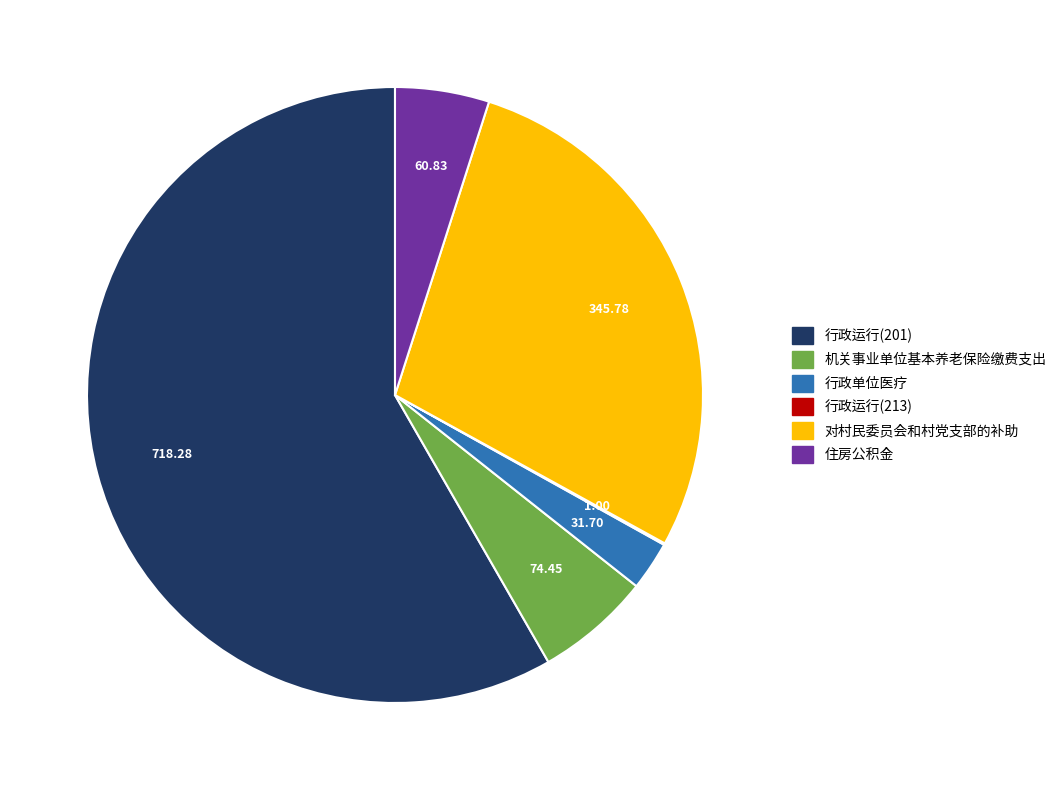

Between 行政运行(201) and 机关事业单位基本养老保险缴费支出, which is larger?

行政运行(201)